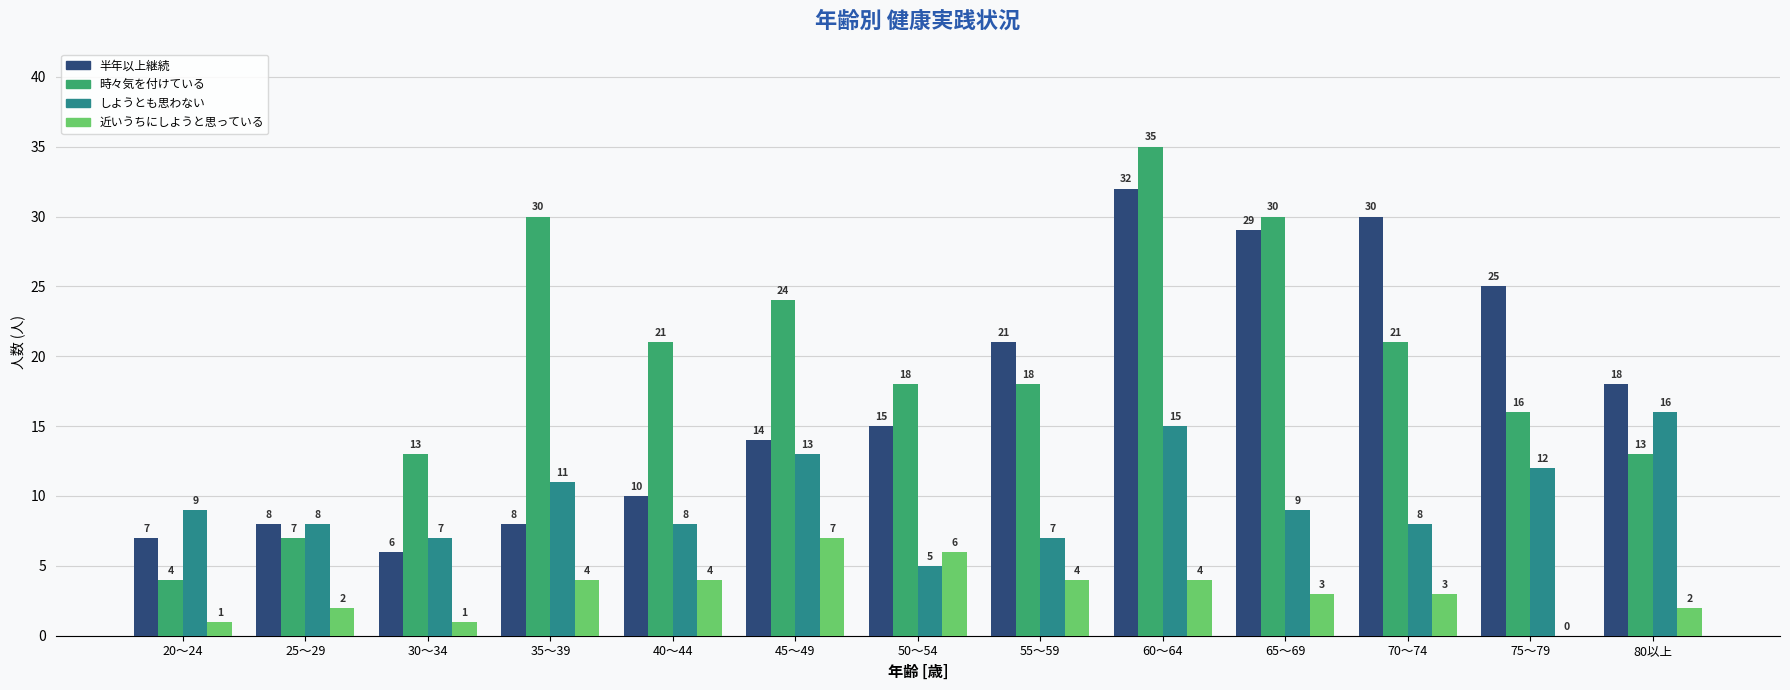

At which category is the sum across all series the highest?

60～64